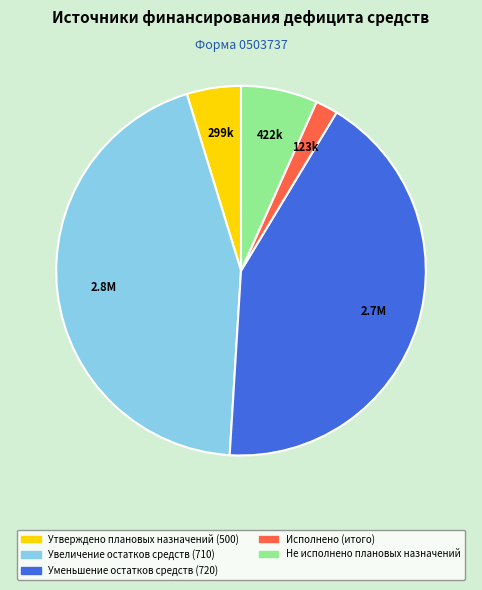

Which slice is the largest?

Увеличение остатков средств (710)